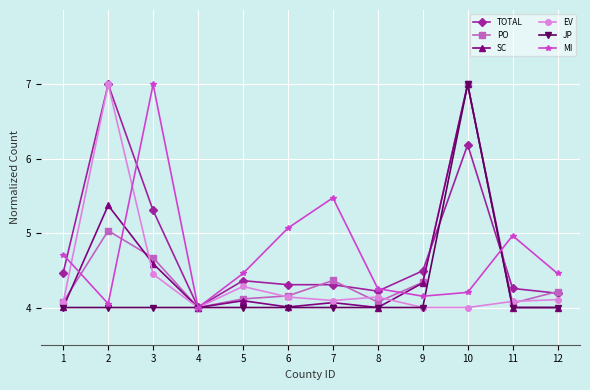

What is the total value across all series at 1?

25.3